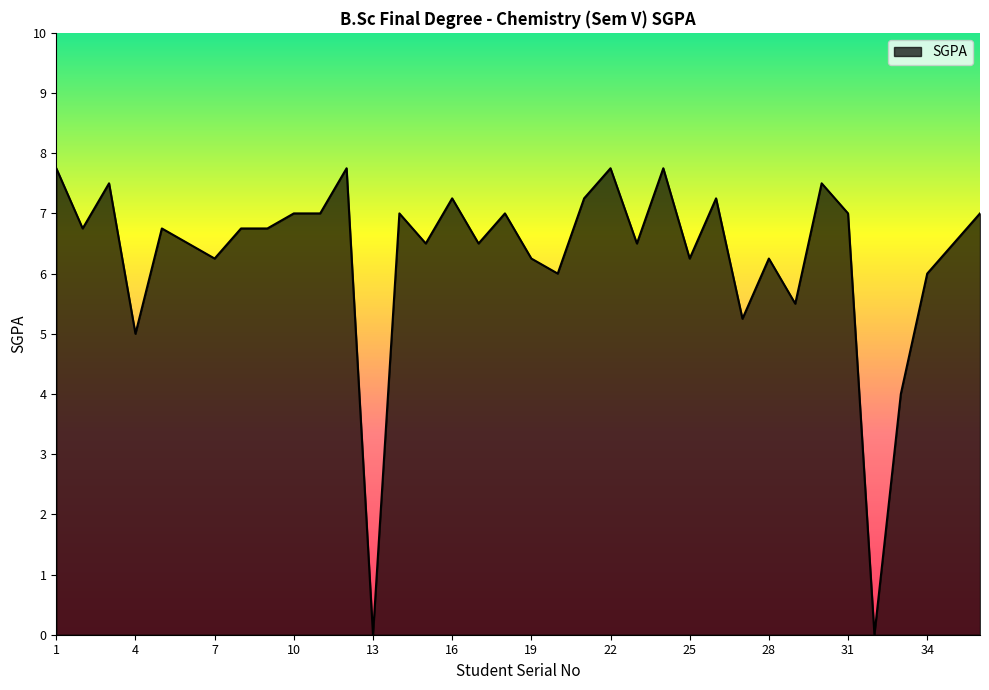

What is the greatest value displayed?

7.8